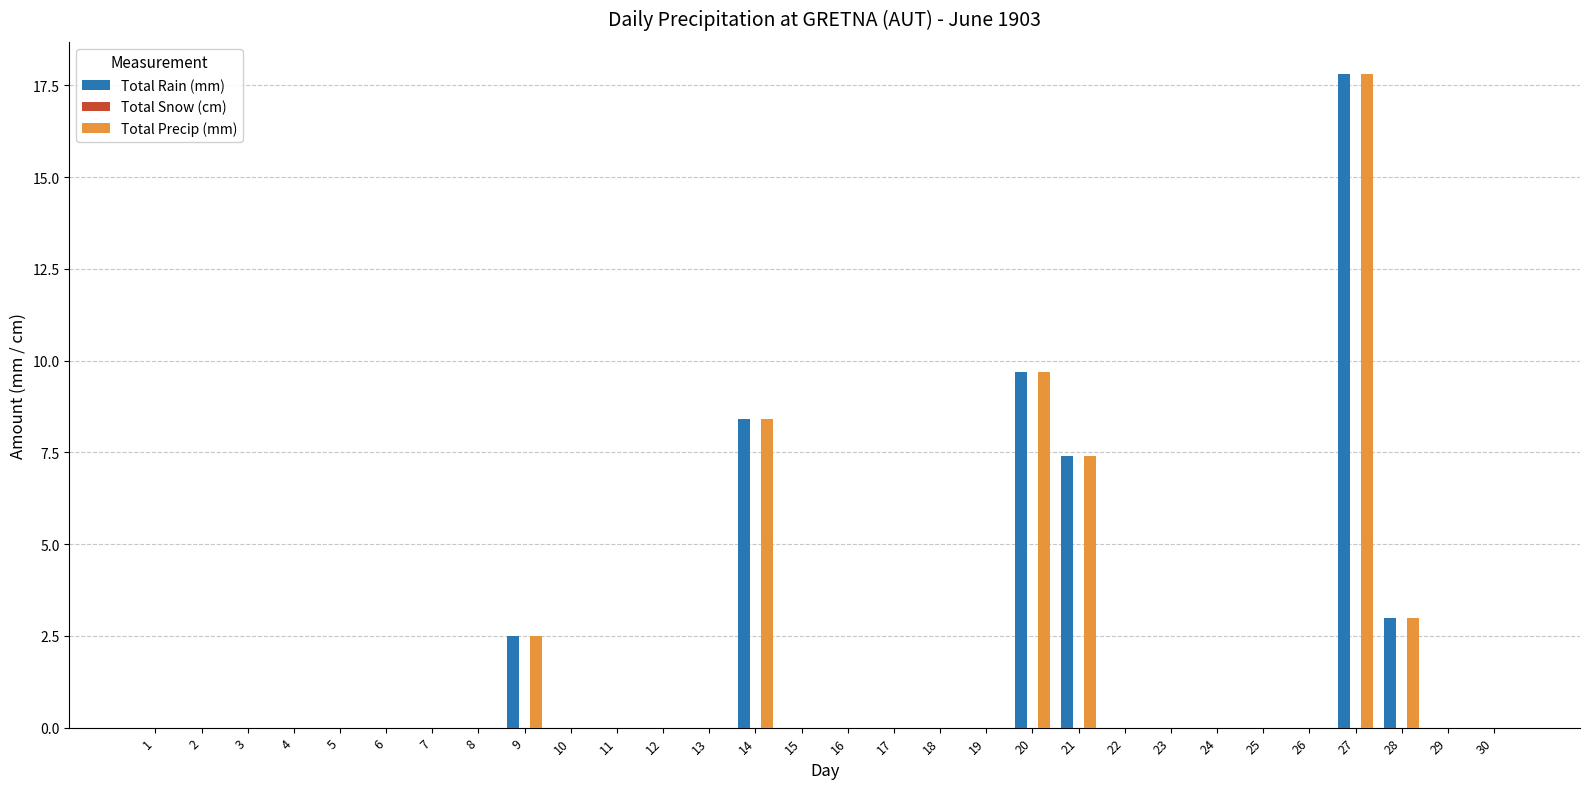

The value of Total Precip (mm) at 27 is 23.3. True or false?

False